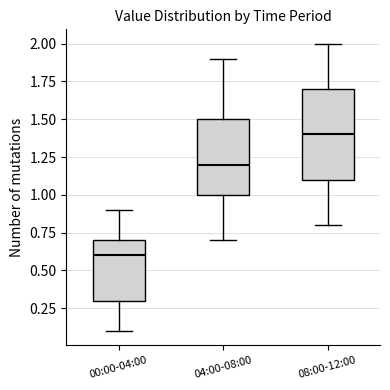

Reading left to right, transcribe this box plot: for each box, give where its median line is, the range the box spans, and where its two whiskers end, as read against the y-axis. The values are not printed on the chart, so give them approximately, as read against the axis.

00:00-04:00: median 0.6, box 0.3 to 0.7, whiskers 0.1 to 0.9
04:00-08:00: median 1.2, box 1.0 to 1.5, whiskers 0.7 to 1.9
08:00-12:00: median 1.4, box 1.1 to 1.7, whiskers 0.8 to 2.0